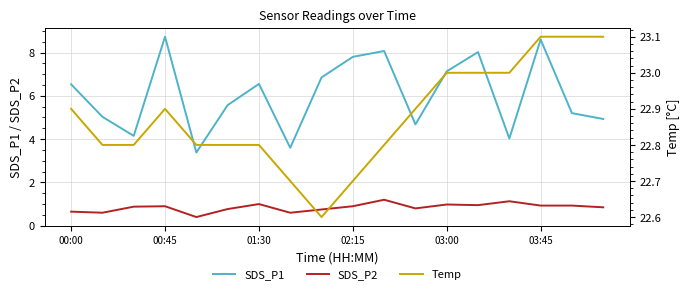

What is the highest value of the SDS_P1 series?

8.7